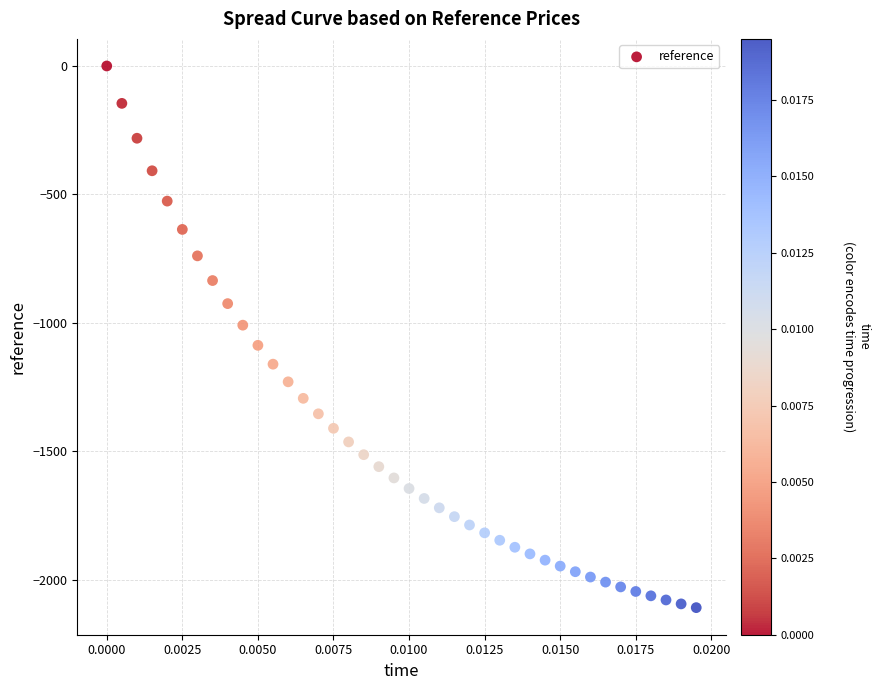

What is the range of Y values (max minus min)?

2108.4